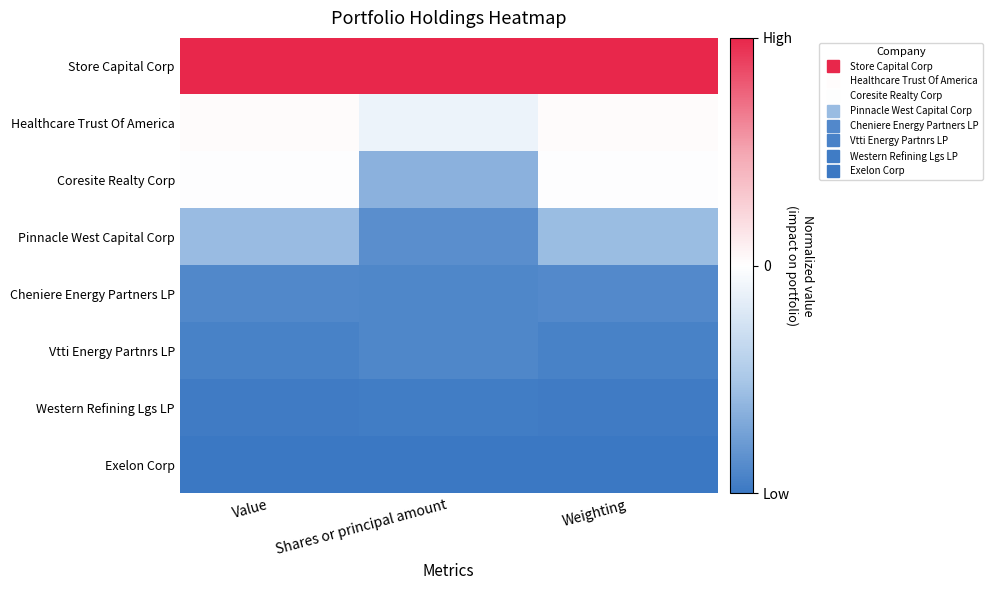

Reading left to right, what are all the values shown in this chart?

Store Capital Corp: Value=1.0	Shares or principal amount=1.0	Weighting=1.0
Healthcare Trust Of America: Value=0.0	Shares or principal amount=-0.1	Weighting=0.0
Coresite Realty Corp: Value=-0.0	Shares or principal amount=-0.6	Weighting=-0.0
Pinnacle West Capital Corp: Value=-0.6	Shares or principal amount=-0.9	Weighting=-0.6
Cheniere Energy Partners LP: Value=-0.9	Shares or principal amount=-0.9	Weighting=-0.9
Vtti Energy Partnrs LP: Value=-0.9	Shares or principal amount=-0.9	Weighting=-0.9
Western Refining Lgs LP: Value=-1.0	Shares or principal amount=-1.0	Weighting=-1.0
Exelon Corp: Value=-1.0	Shares or principal amount=-1.0	Weighting=-1.0